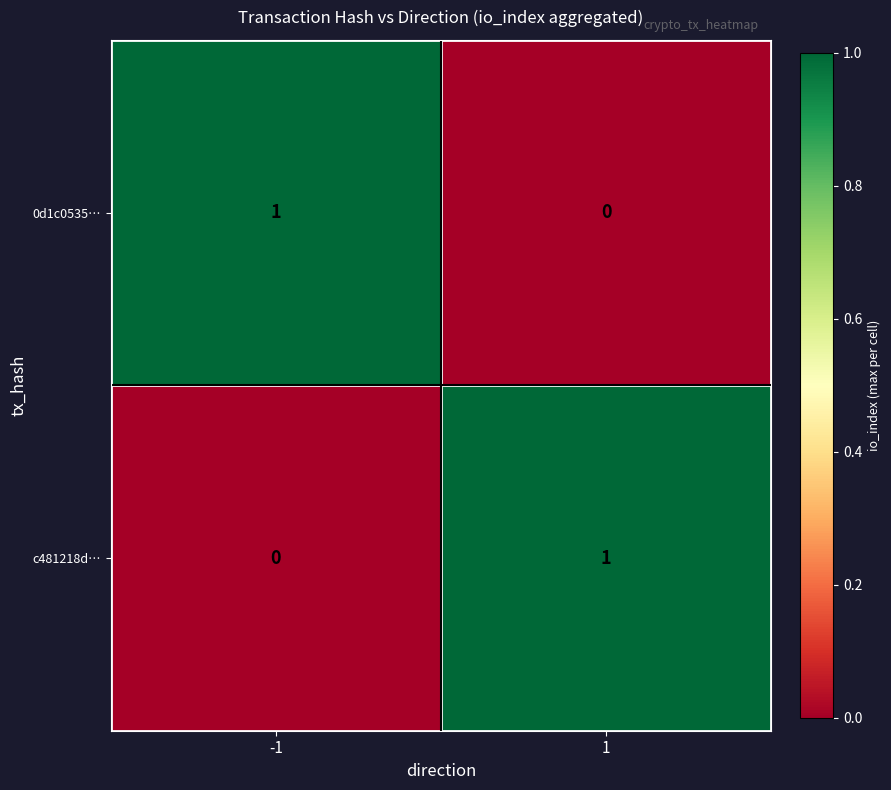

Rank the series at 1 from highest to lowest value.

c481218d…, 0d1c0535…